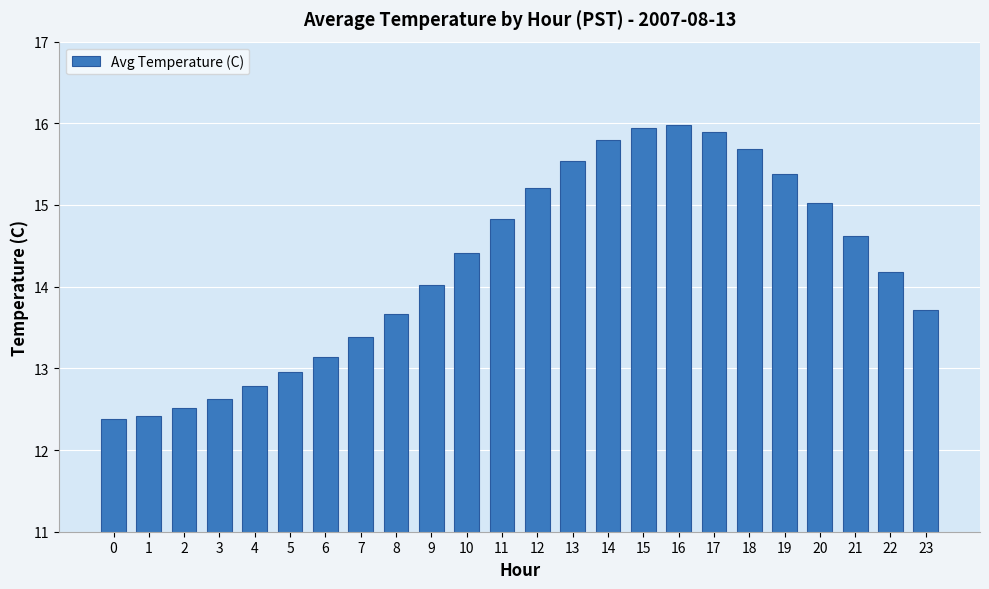

The value at 8 is 13.7. True or false?

True